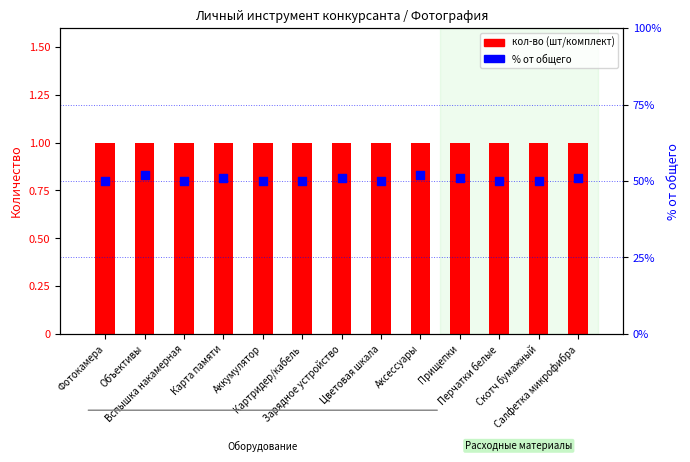

Which series contains the highest Y value?

% от общего